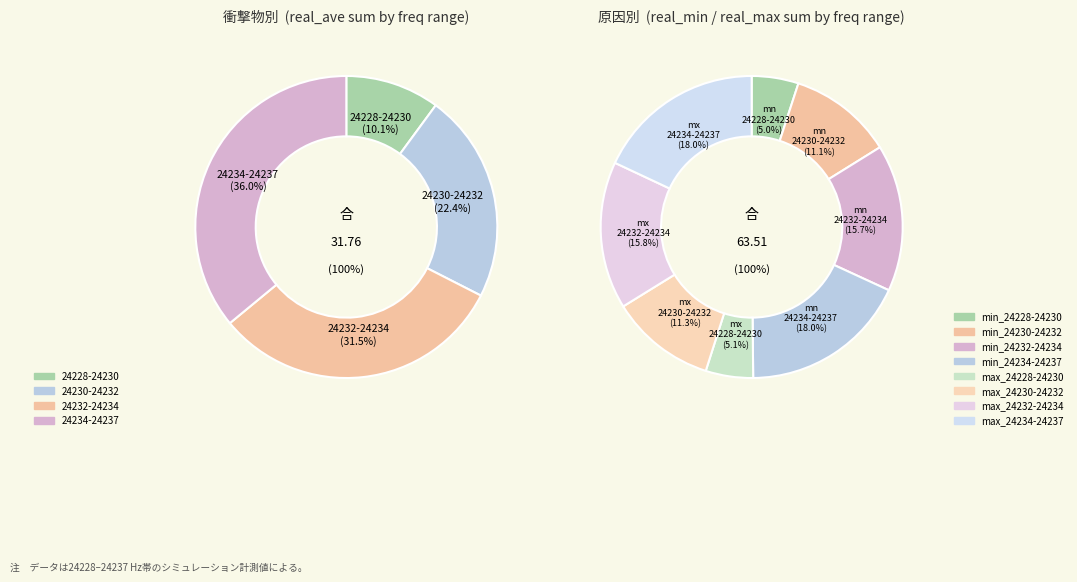

Combined, do 0 and 20 account for over 50%?

No